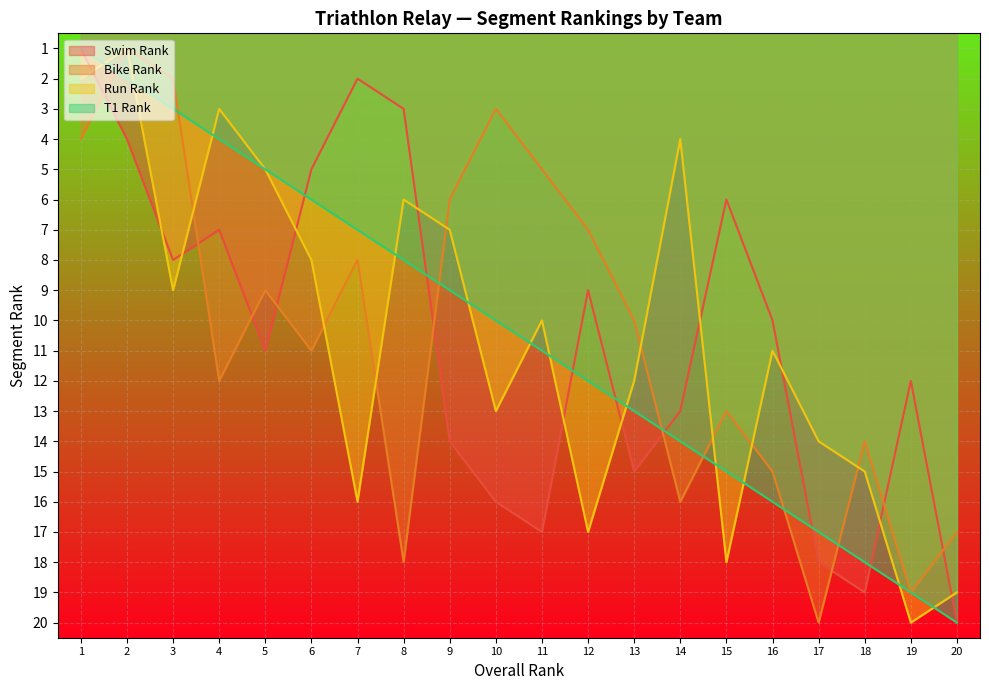

Reading right to left, list all the values displayed in this chart.

Swim Rank: 20	12	19	18	10	6	13	15	9	17	16	14	3	2	5	11	7	8	4	1
Bike Rank: 17	19	14	20	15	13	16	10	7	5	3	6	18	8	11	9	12	2	1	4
Run Rank: 19	20	15	14	11	18	4	12	17	10	13	7	6	16	8	5	3	9	1	2
T1 Rank: 20	19	18	17	16	15	14	13	12	11	10	9	8	7	6	5	4	3	2	1